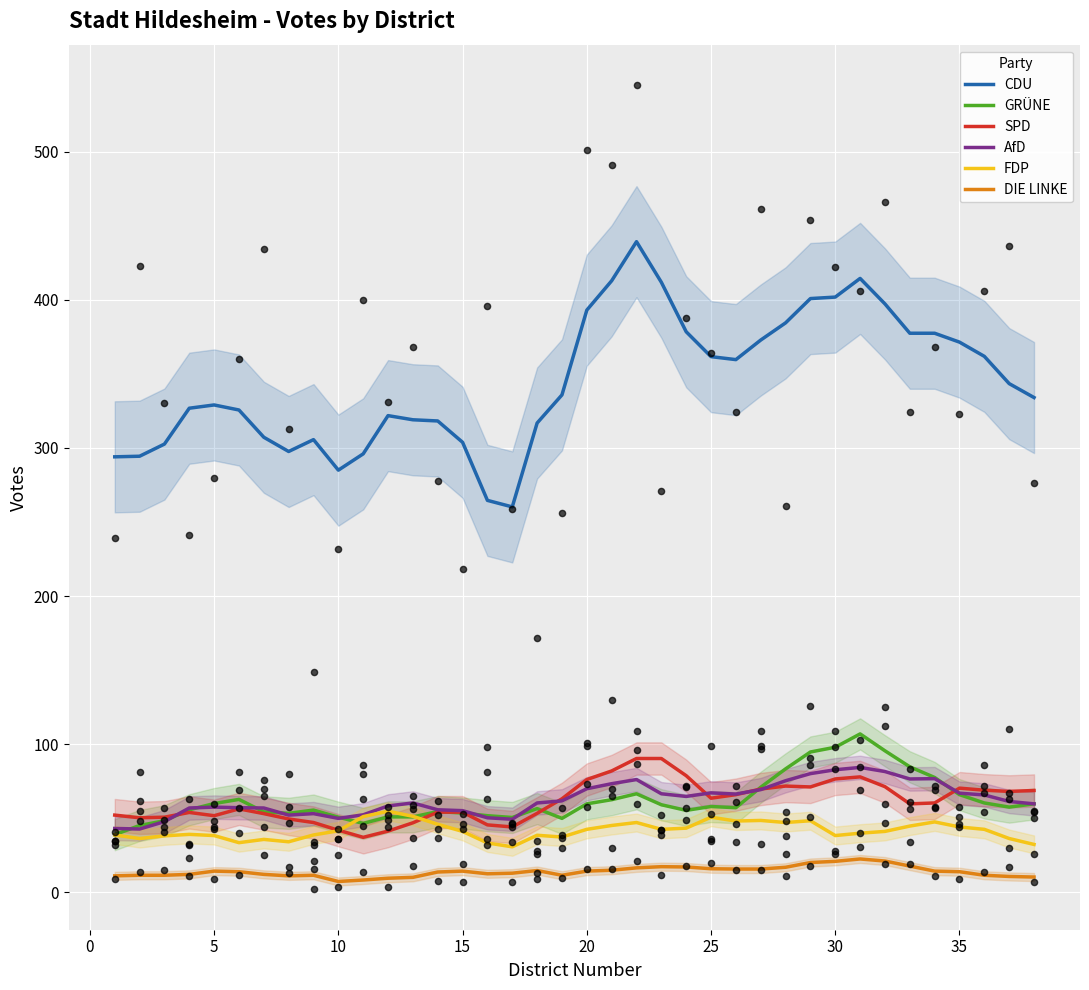

Which series has the largest total across all categories?

CDU